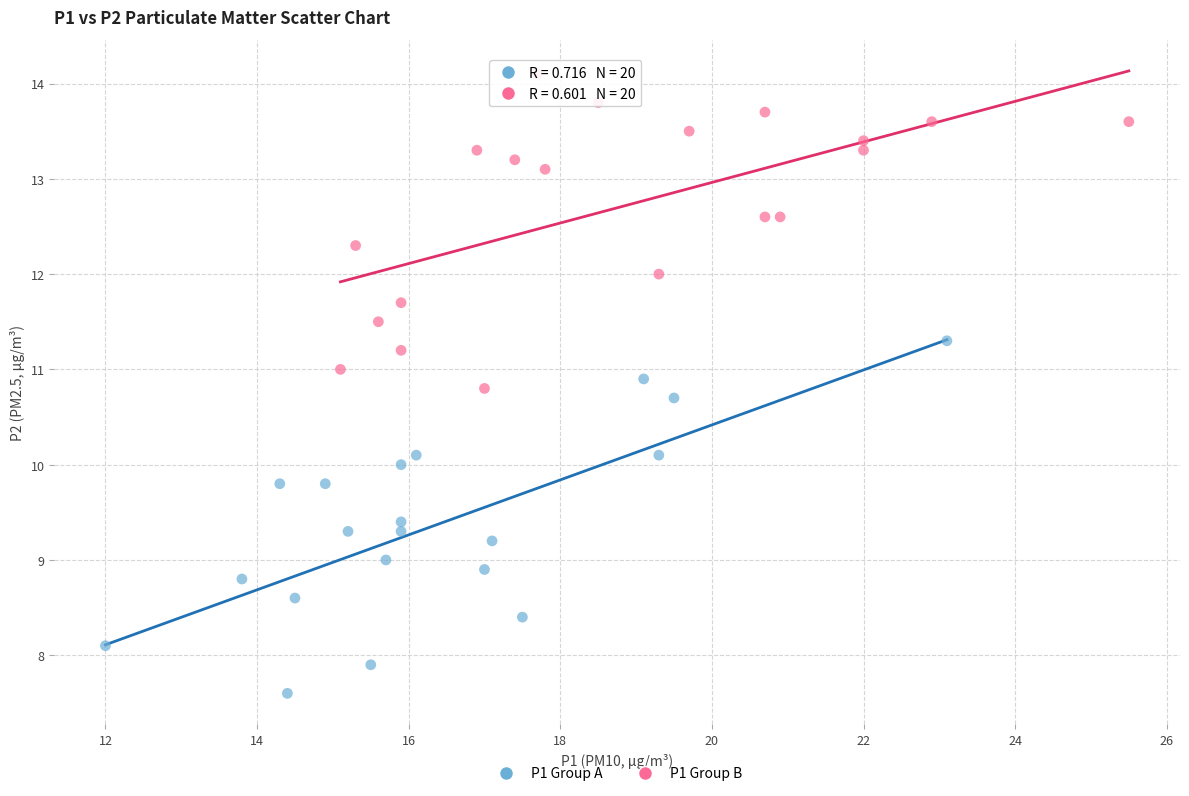

Which series contains the lowest Y value?

P1 Group A